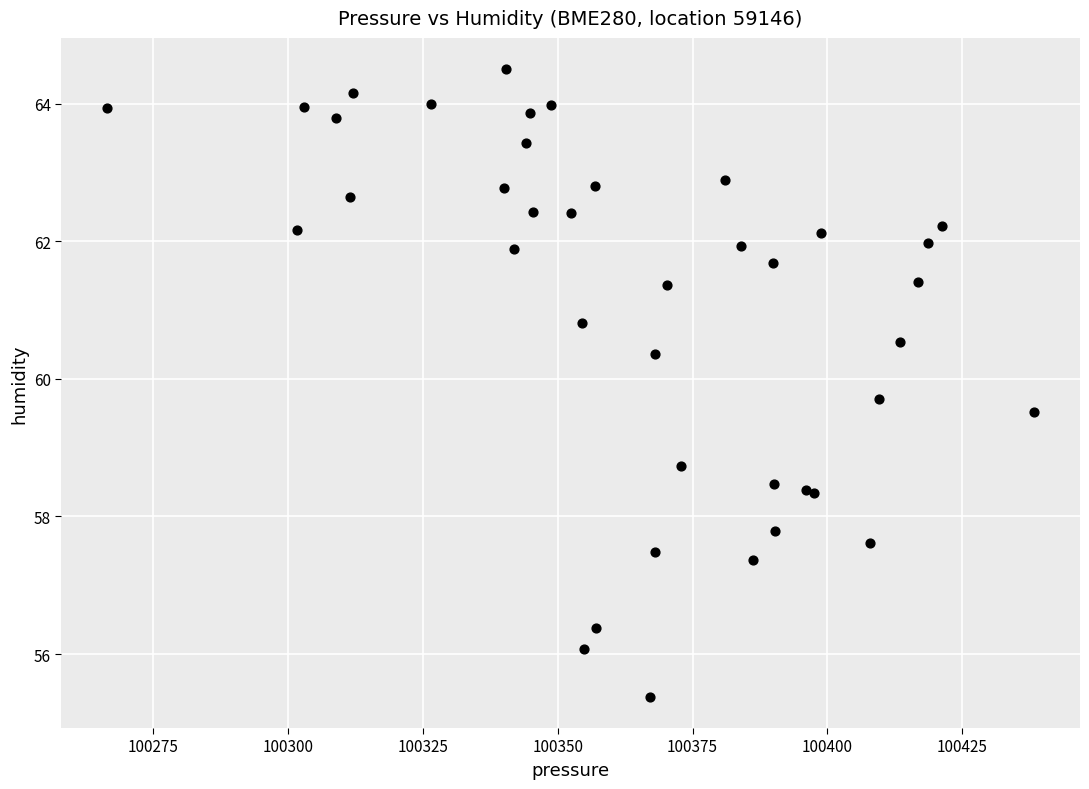

What Y value in the scatter plot is closest to 59?

58.7